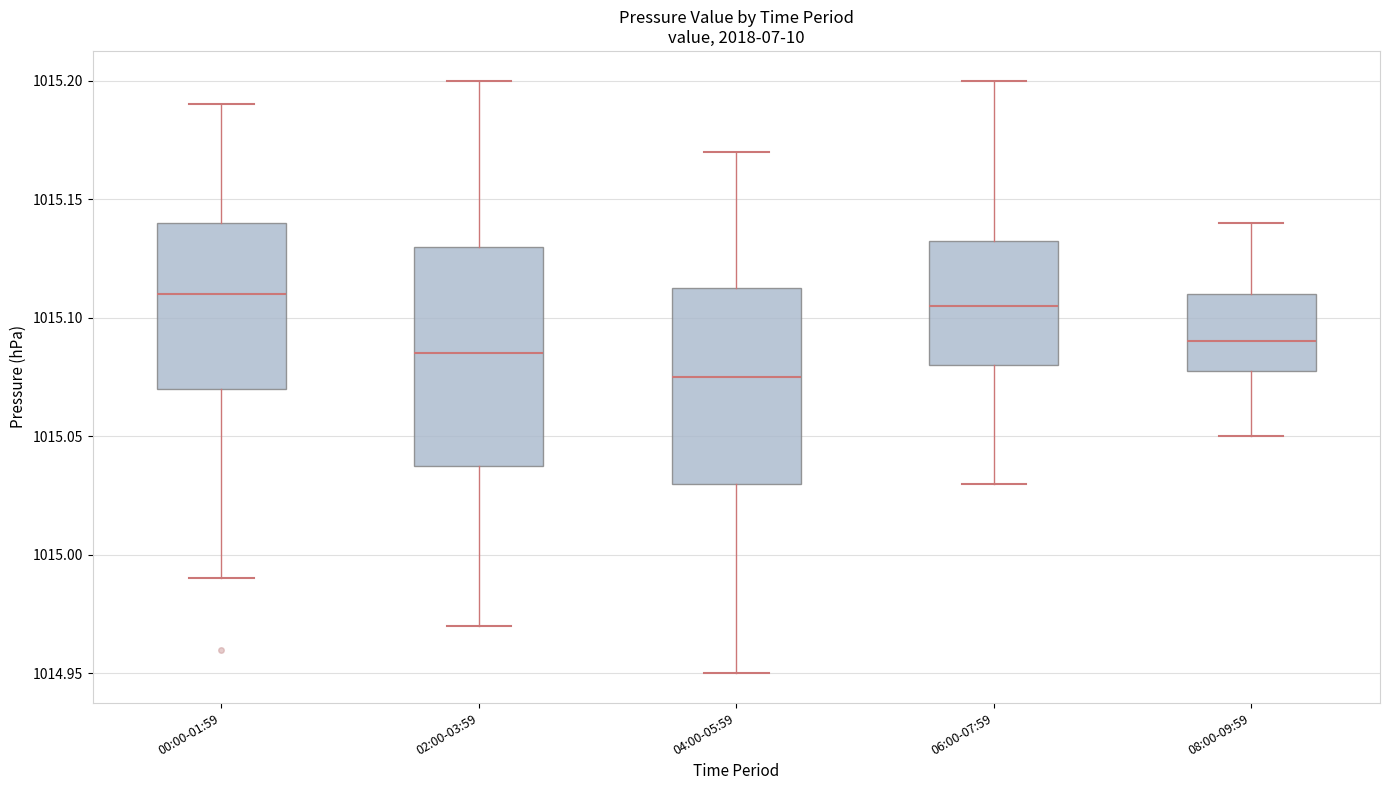

Reading left to right, read every box against the y-axis: the position of its median line, the range the box covers, and the ends of its whiskers. The values are not printed on the chart, so give them approximately, as read against the axis.

00:00-01:59: median 1015.110, box 1015.070 to 1015.140, whiskers 1014.990 to 1015.190
02:00-03:59: median 1015.085, box 1015.040 to 1015.130, whiskers 1014.970 to 1015.200
04:00-05:59: median 1015.075, box 1015.030 to 1015.115, whiskers 1014.950 to 1015.170
06:00-07:59: median 1015.105, box 1015.080 to 1015.135, whiskers 1015.030 to 1015.200
08:00-09:59: median 1015.090, box 1015.080 to 1015.110, whiskers 1015.050 to 1015.140